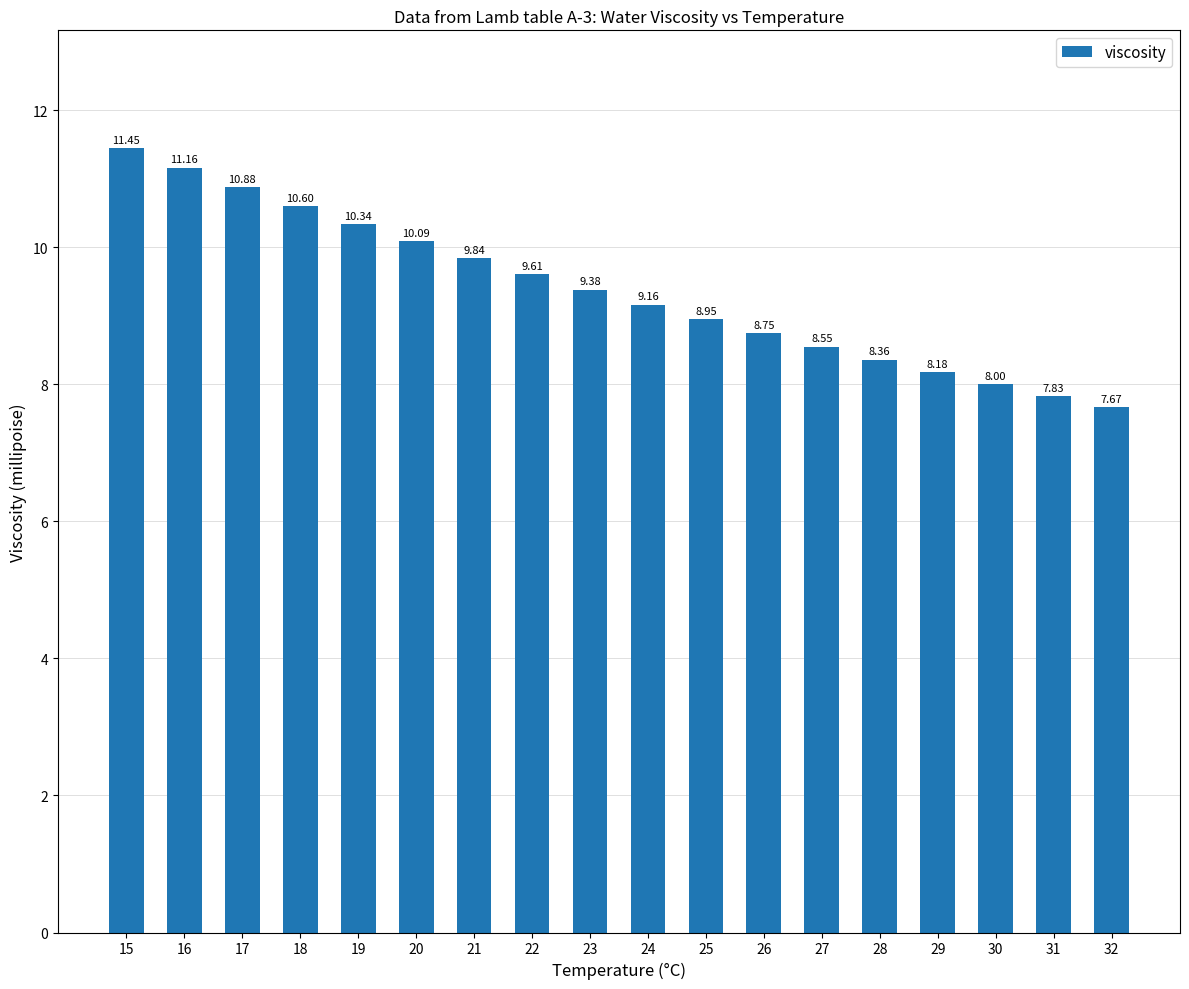

What is the average value?

9.4